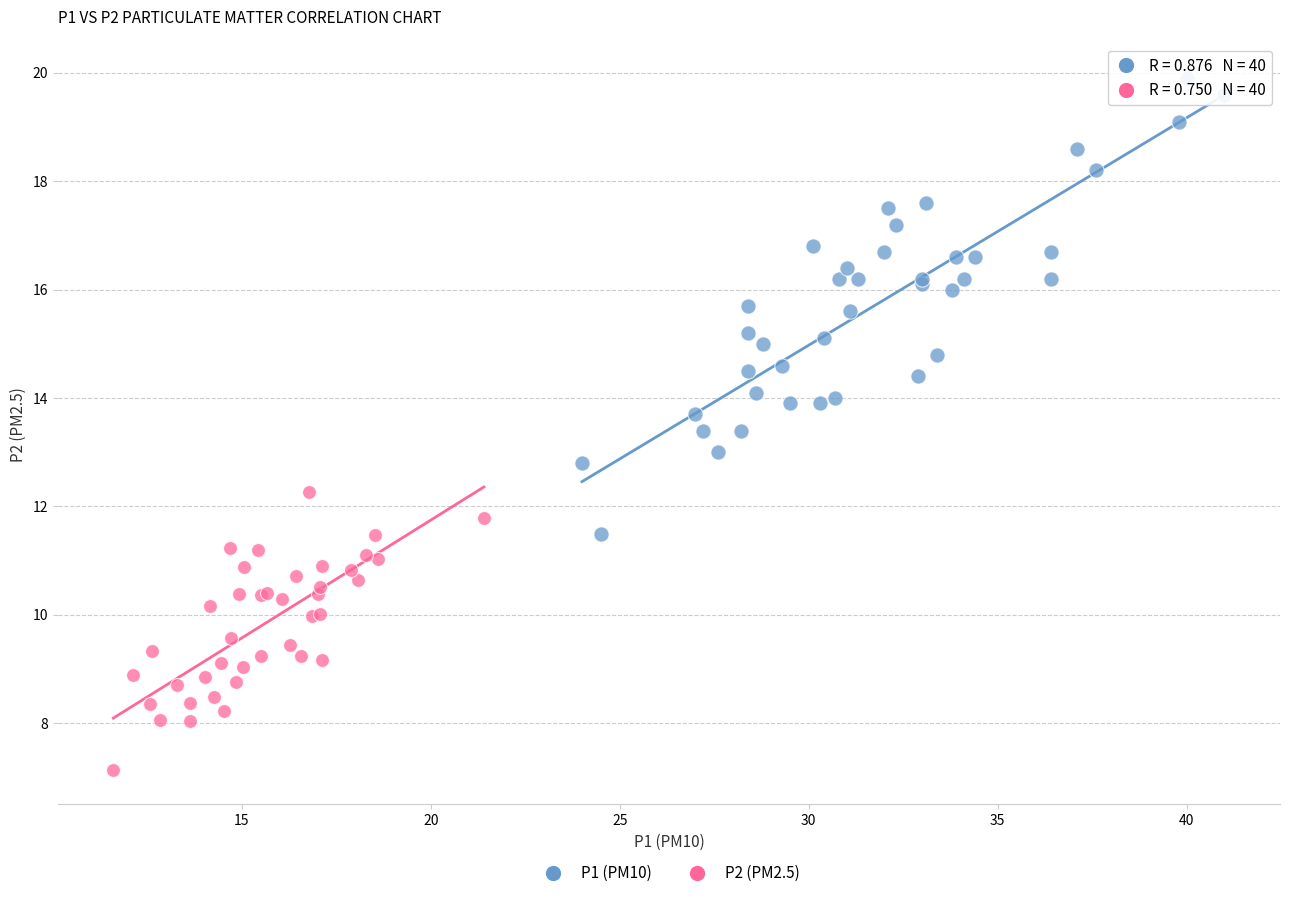

What are all the series names shown in the legend?

P1 (PM10), P2 (PM2.5)